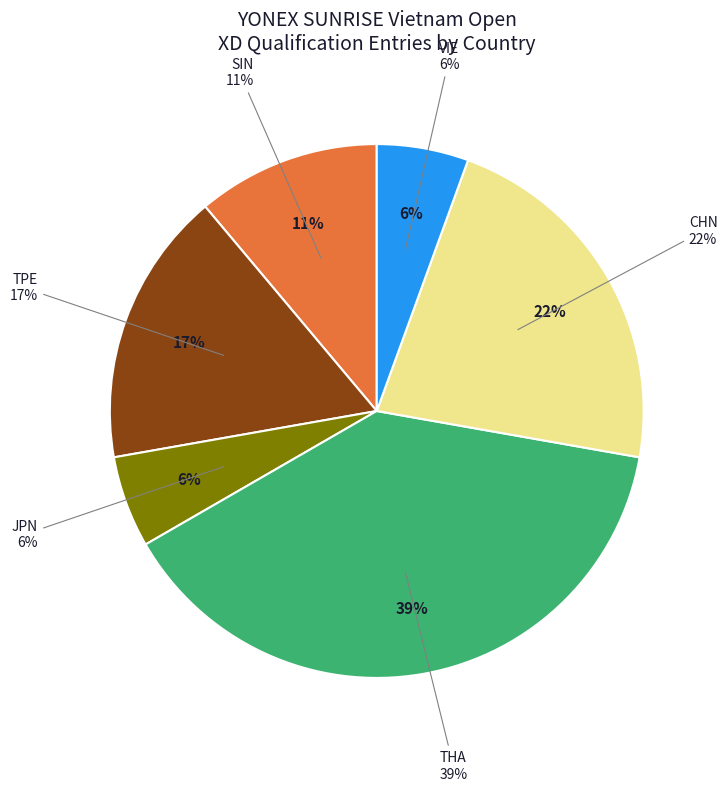

Is JPN the majority of the pie?

No